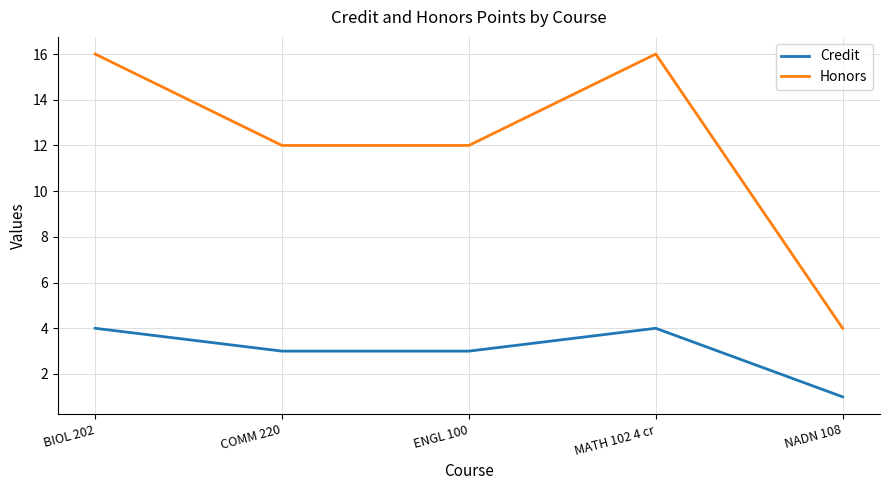

List the series in order of their overall mean, highest first.

Honors, Credit